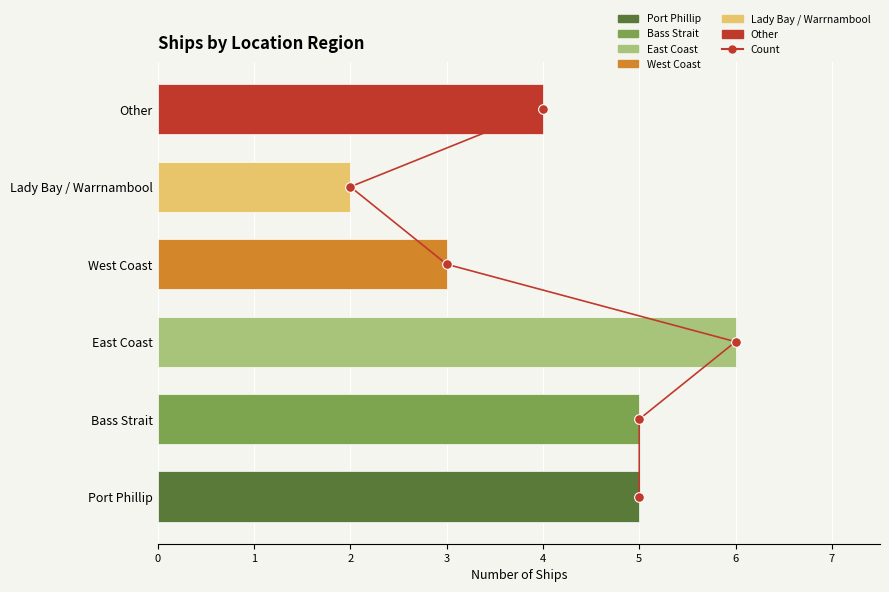

Does the chart contain stacked bars?

No